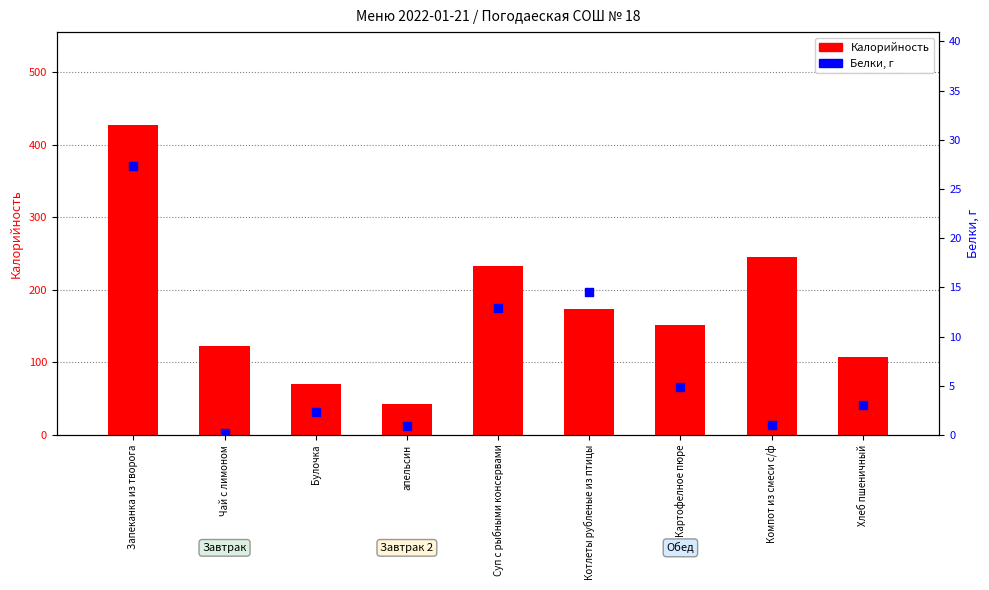

At how many categories does at least one series exceed 411?

1